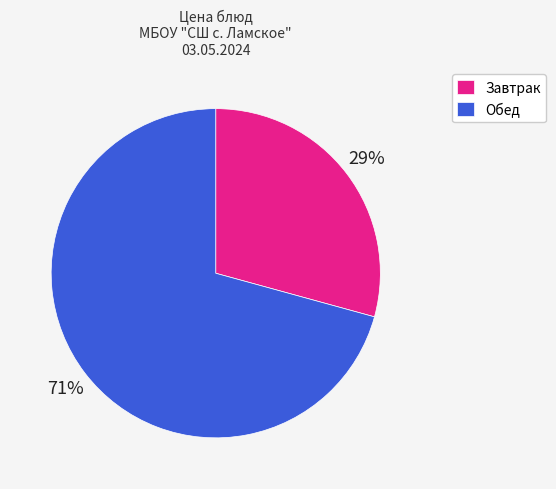

True or false: Завтрак accounts for 44% of the total.

False